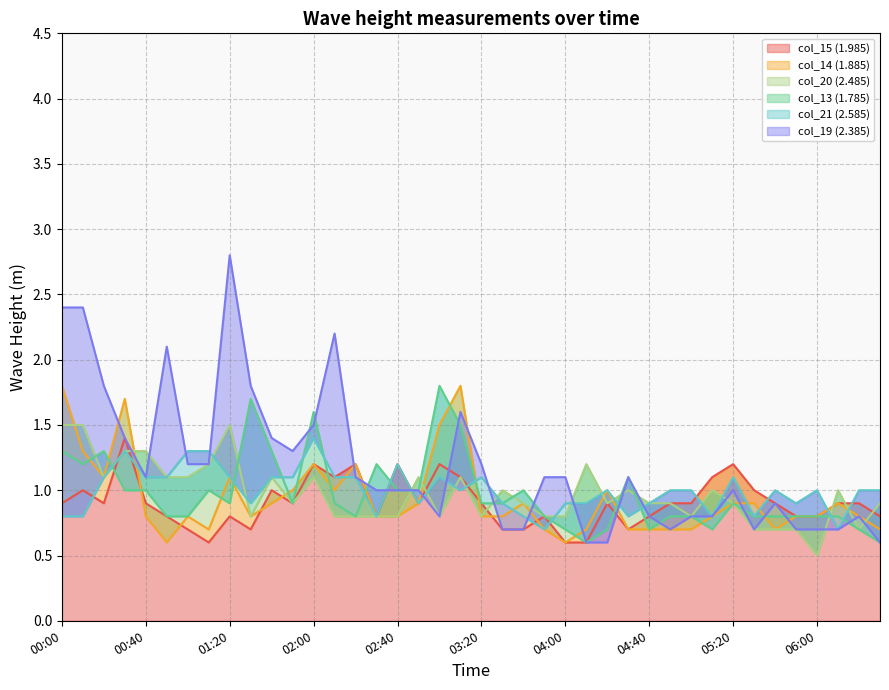

Which series changed the most between 04:40 and 05:20?

col_15 (1.985)